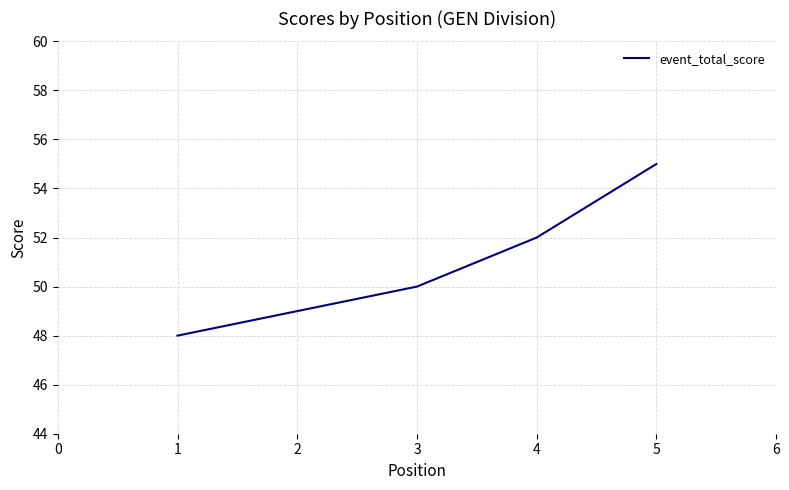

Which label corresponds to the largest value in the chart?

5